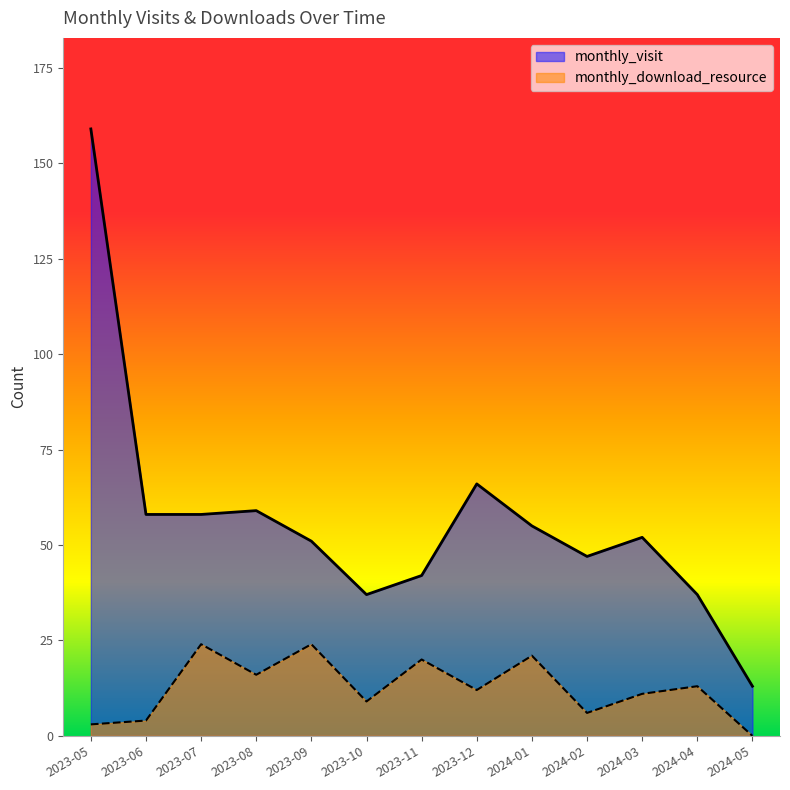

Where does the monthly_visit series first go above 52?

2023-05